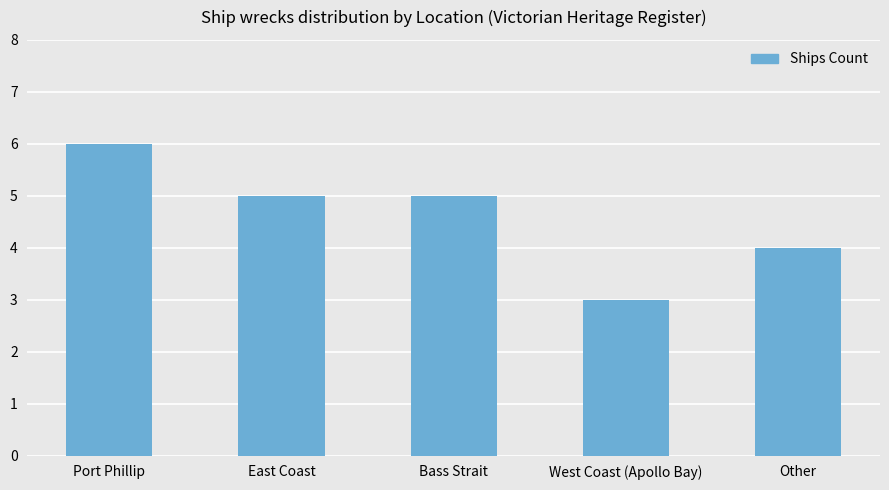

What is the minimum value shown in the chart?

3